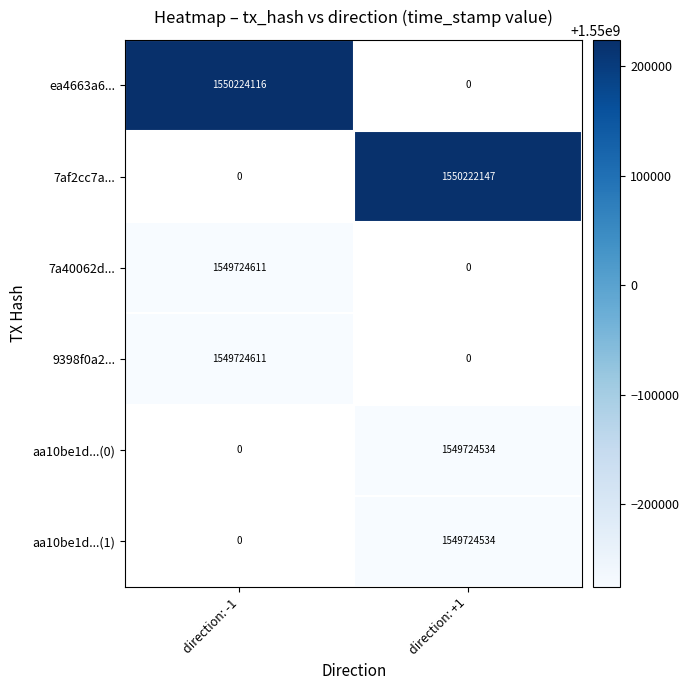

Is the value of 9398f0a2... at direction: -1 greater than the value of 7af2cc7a... at direction: +1?

No